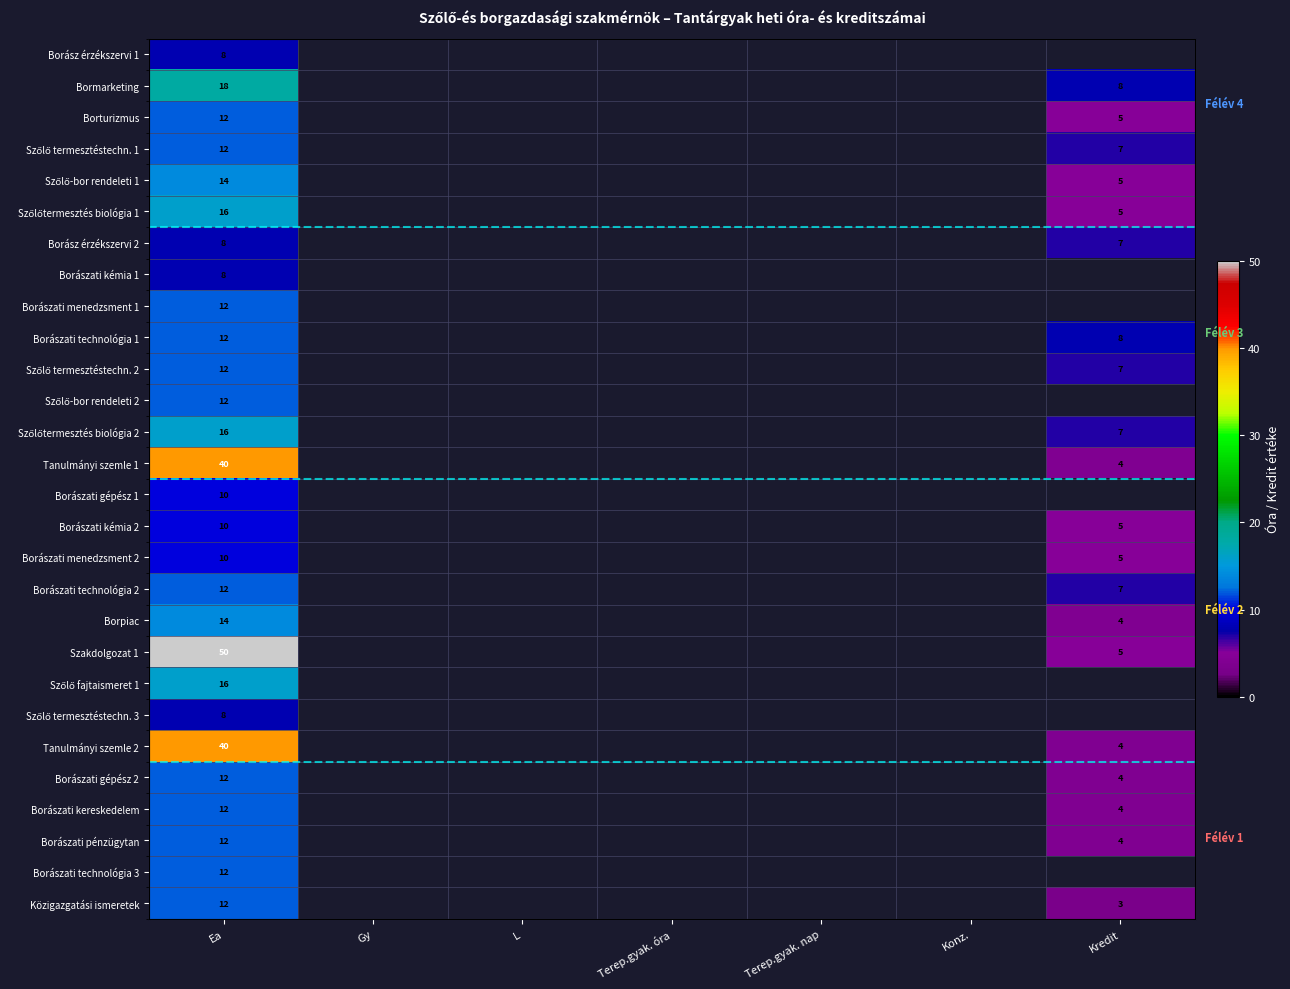

Rank the series by their maximum value, from lowest to highest.

Borász érzékszervi 1, Borász érzékszervi 2, Borászati kémia 1, Szőlő termesztéstechn. 3, Borászati gépész 1, Borászati kémia 2, Borászati menedzsment 2, Borturizmus, Szőlő termesztéstechn. 1, Borászati menedzsment 1, Borászati technológia 1, Szőlő termesztéstechn. 2, Szőlő-bor rendeleti 2, Borászati technológia 2, Borászati gépész 2, Borászati kereskedelem, Borászati pénzügytan, Borászati technológia 3, Közigazgatási ismeretek, Szőlő-bor rendeleti 1, Borpiac, Szőlőtermesztés biológia 1, Szőlőtermesztés biológia 2, Szőlő fajtaismeret 1, Bormarketing, Tanulmányi szemle 1, Tanulmányi szemle 2, Szakdolgozat 1